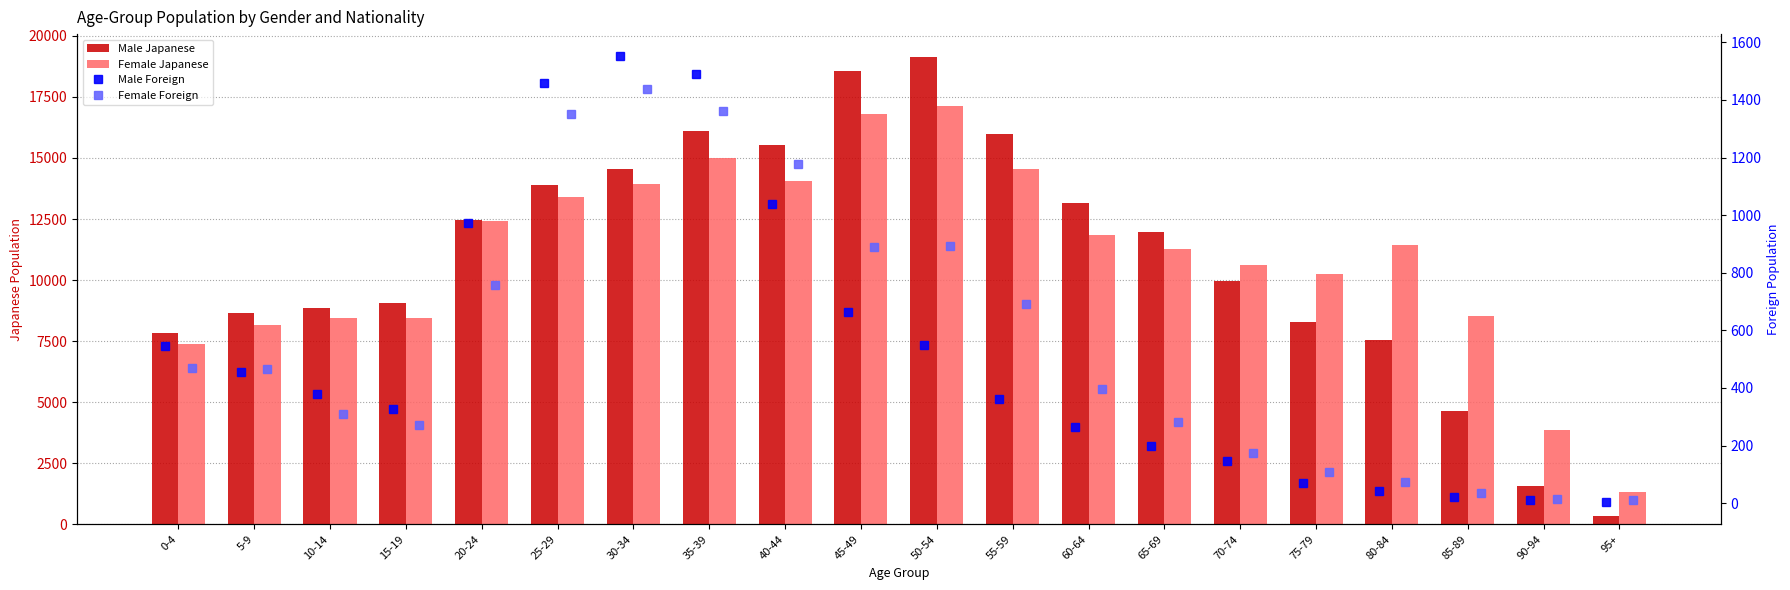

Reading left to right, list all the values displayed in this chart.

Male Japanese: 7823	8672	8855	9076	12468	13875	14541	16114	15529	18561	19116	15972	13149	11952	9966	8286	7539	4633	1587	331
Female Japanese: 7392	8143	8450	8458	12408	13402	13953	15016	14065	16786	17121	14543	11859	11273	10622	10236	11446	8510	3857	1321
Male Foreign: 545	454	380	327	974	1460	1551	1490	1038	662	549	360	265	198	148	71	44	23	10	4
Female Foreign: 469	467	308	273	759	1350	1437	1362	1178	889	893	690	397	281	175	107	72	36	16	11